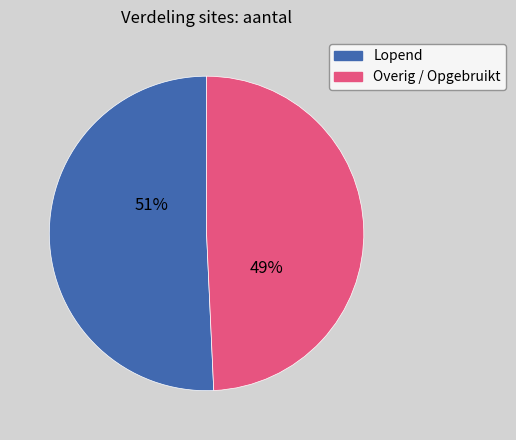

Approximately how many times larger is the value at Overig / Opgebruikt compared to Lopend?

1.0